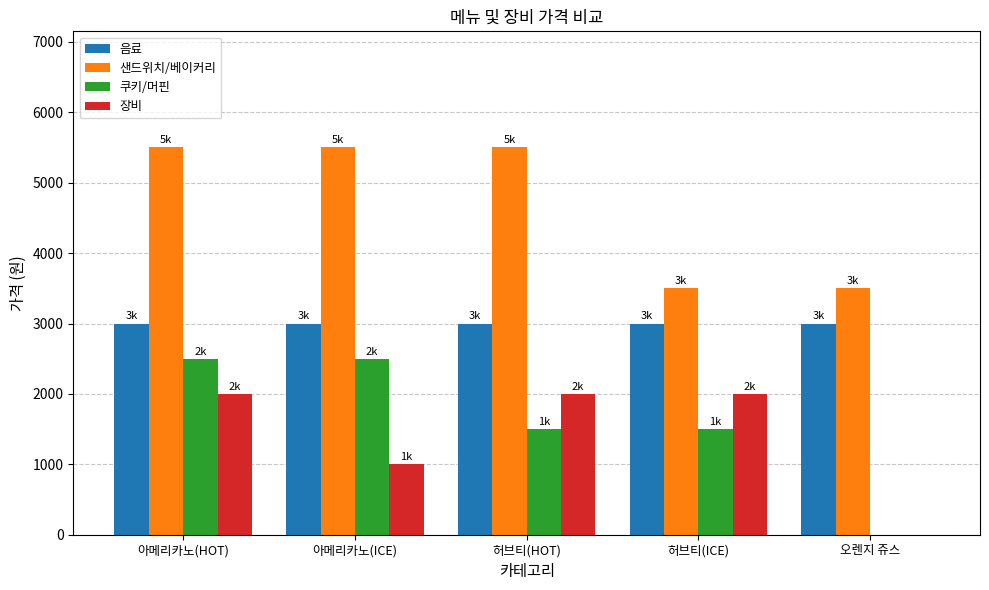

Is the value of 장비 at 허브티(HOT) greater than the value of 음료 at 허브티(ICE)?

No